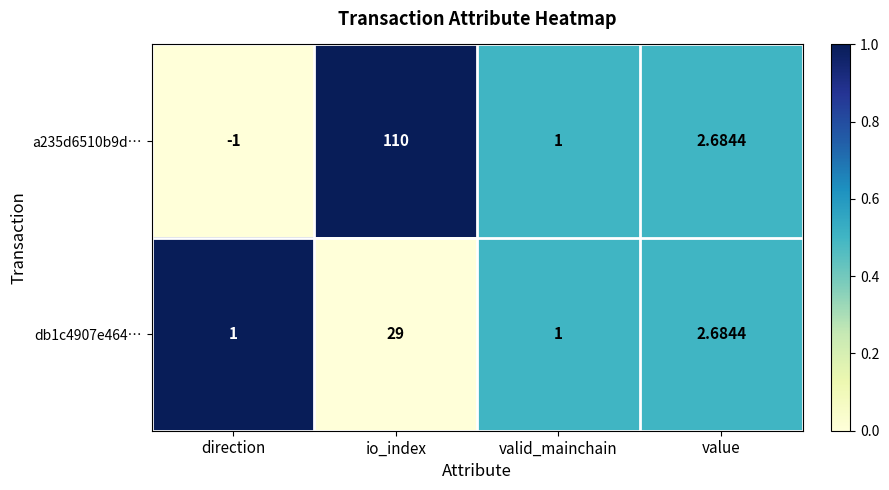

Is the value of db1c4907e464… at valid_mainchain greater than the value of a235d6510b9d… at direction?

Yes